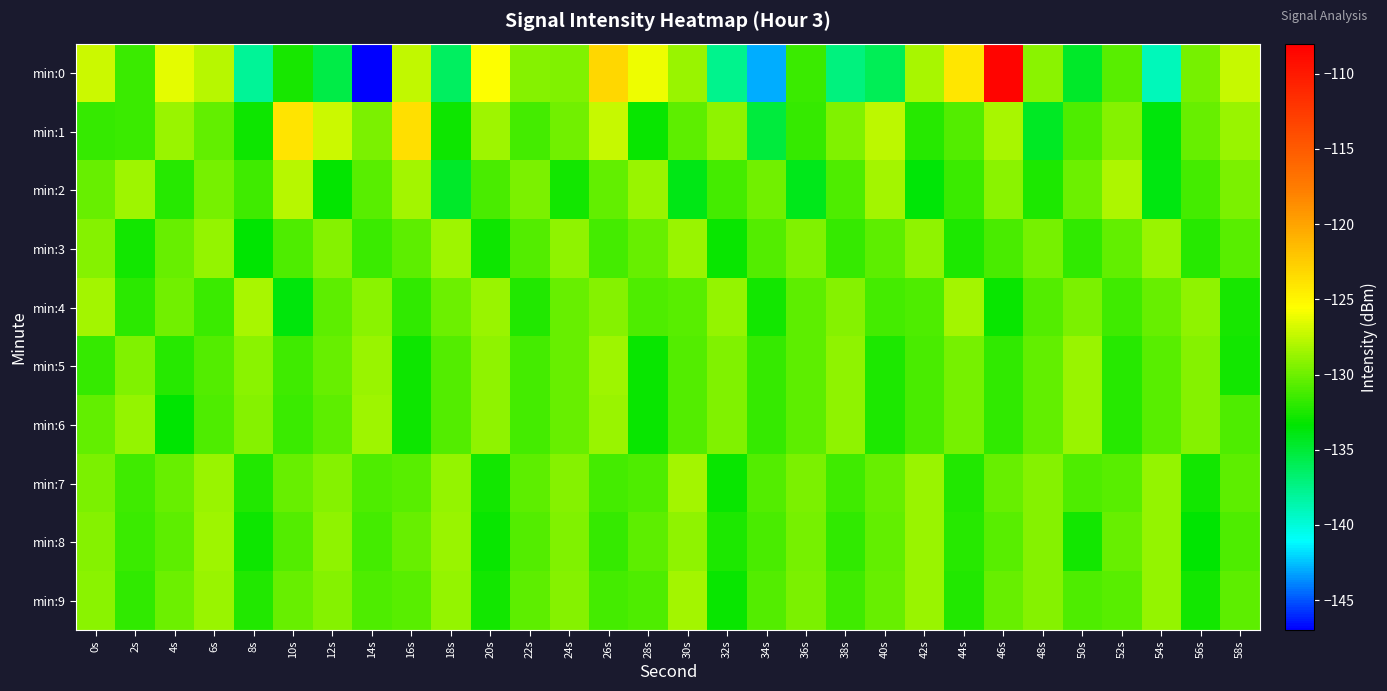

Which series has the largest range (max minus min)?

min:0